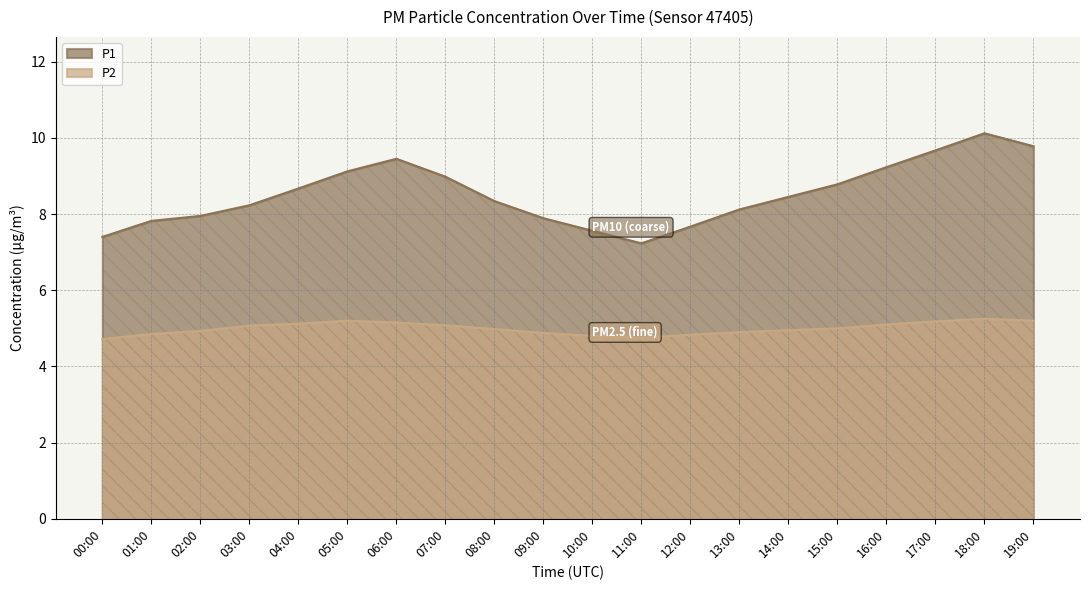

In P2, how many points are lower than both neighbors (excluding endpoints)?

1